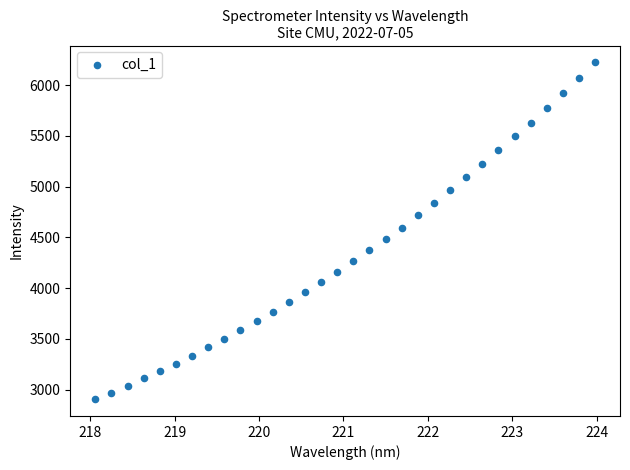

What is the range of Y values (max minus min)?

3316.6